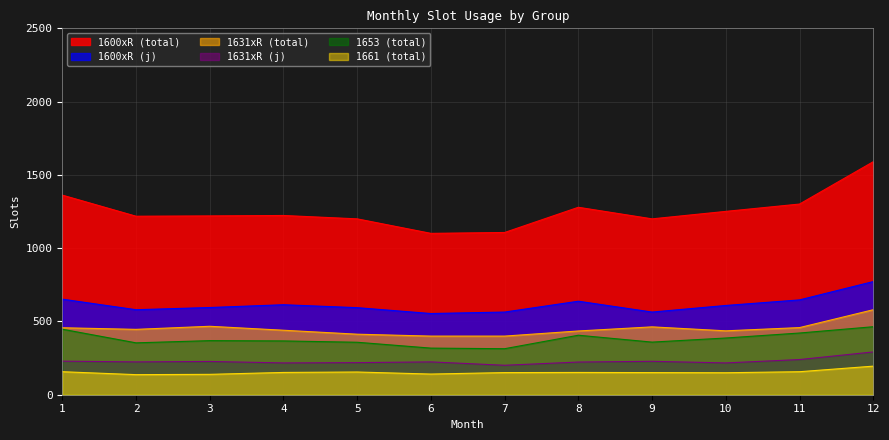

True or false: 1631xR (j) and 1600xR (total) intersect in this chart.

False